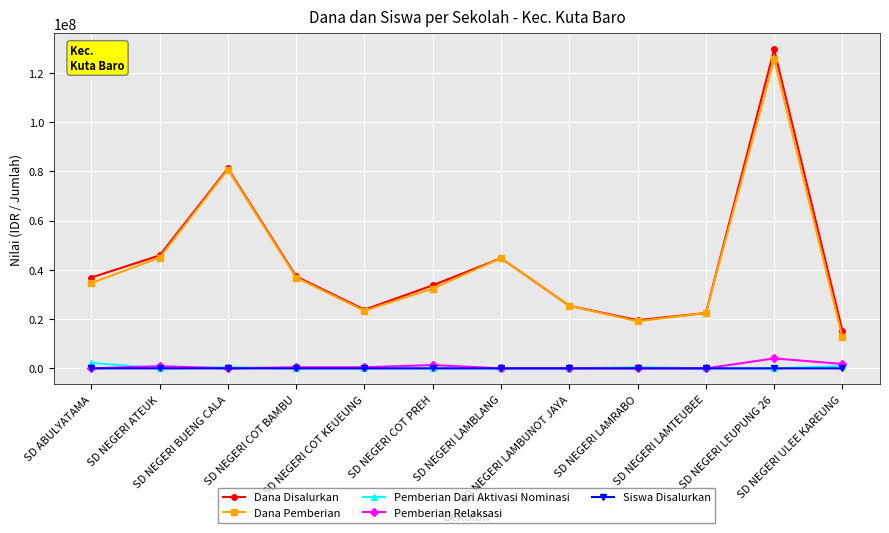

True or false: Siswa Disalurkan and Dana Pemberian intersect in this chart.

False